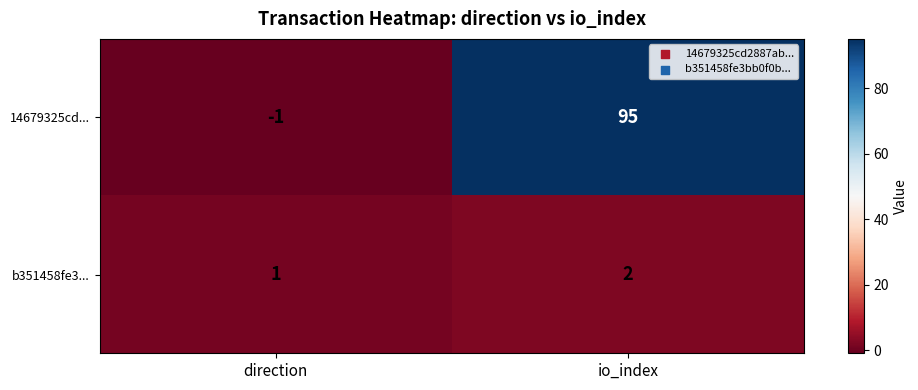

Is it true that 14679325cd... equals 47 at io_index?

False